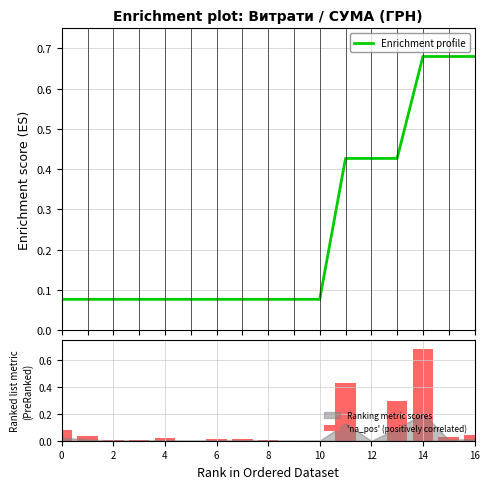

Reading left to right, what are all the values shown in this chart?

Enrichment profile: 0.1	0.1	0.1	0.1	0.1	0.1	0.1	0.1	0.1	0.1	0.1	0.4	0.4	0.4	0.7	0.7	0.7
'na_pos' (positively correlated): 0.1	0.0	0.0	0.0	0.0	0.0	0.0	0.0	0.0	0.0	0.0	0.4	0.0	0.3	0.7	0.0	0.0